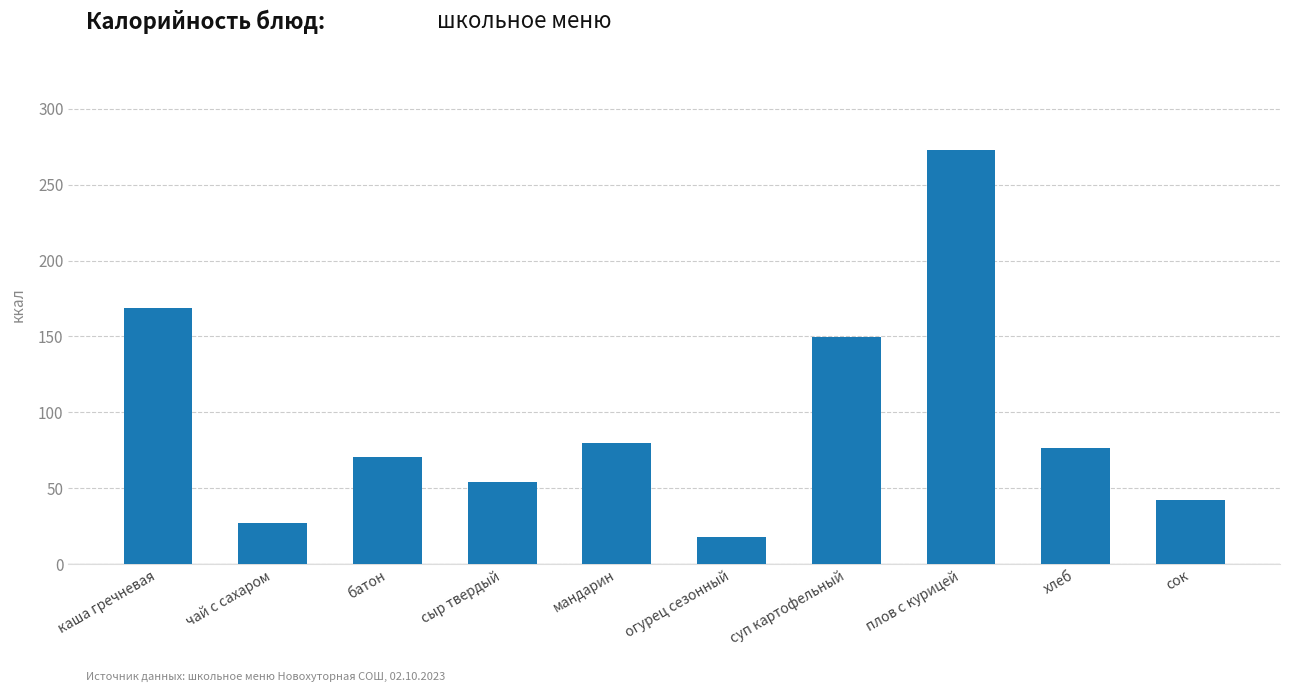

What is the label of the 10th bar from the left?

сок